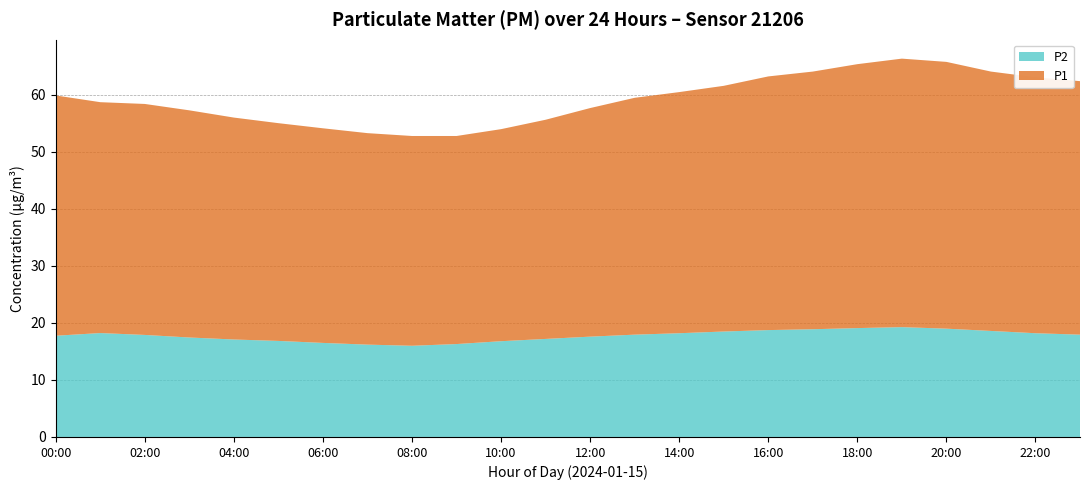

What is the difference between the maximum and minimum values in the P2 series?

3.3